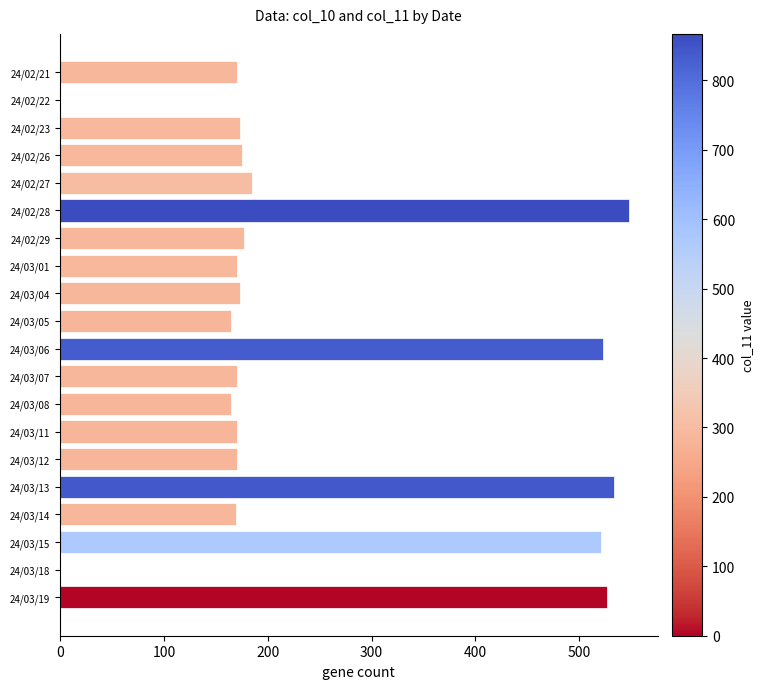

What is the sum of all values?

4884